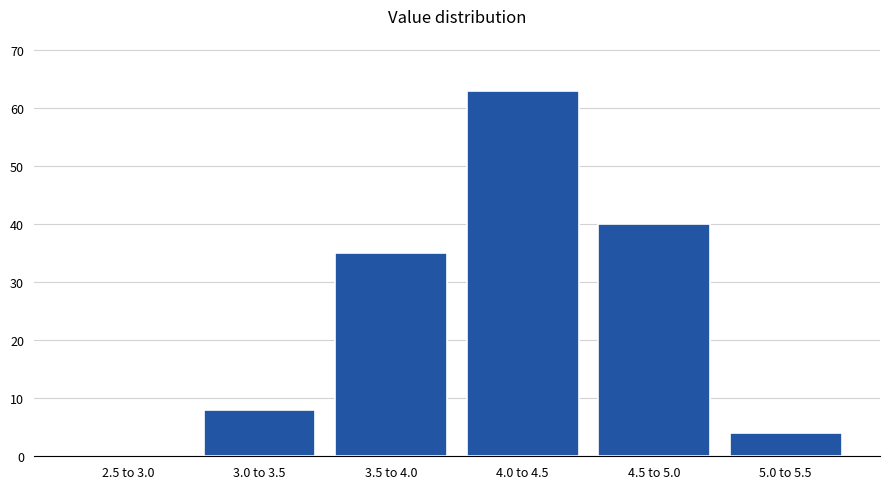

Reading right to left, list all the values displayed in this chart.

5.0 to 5.5=4	4.5 to 5.0=40	4.0 to 4.5=63	3.5 to 4.0=35	3.0 to 3.5=8	2.5 to 3.0=0